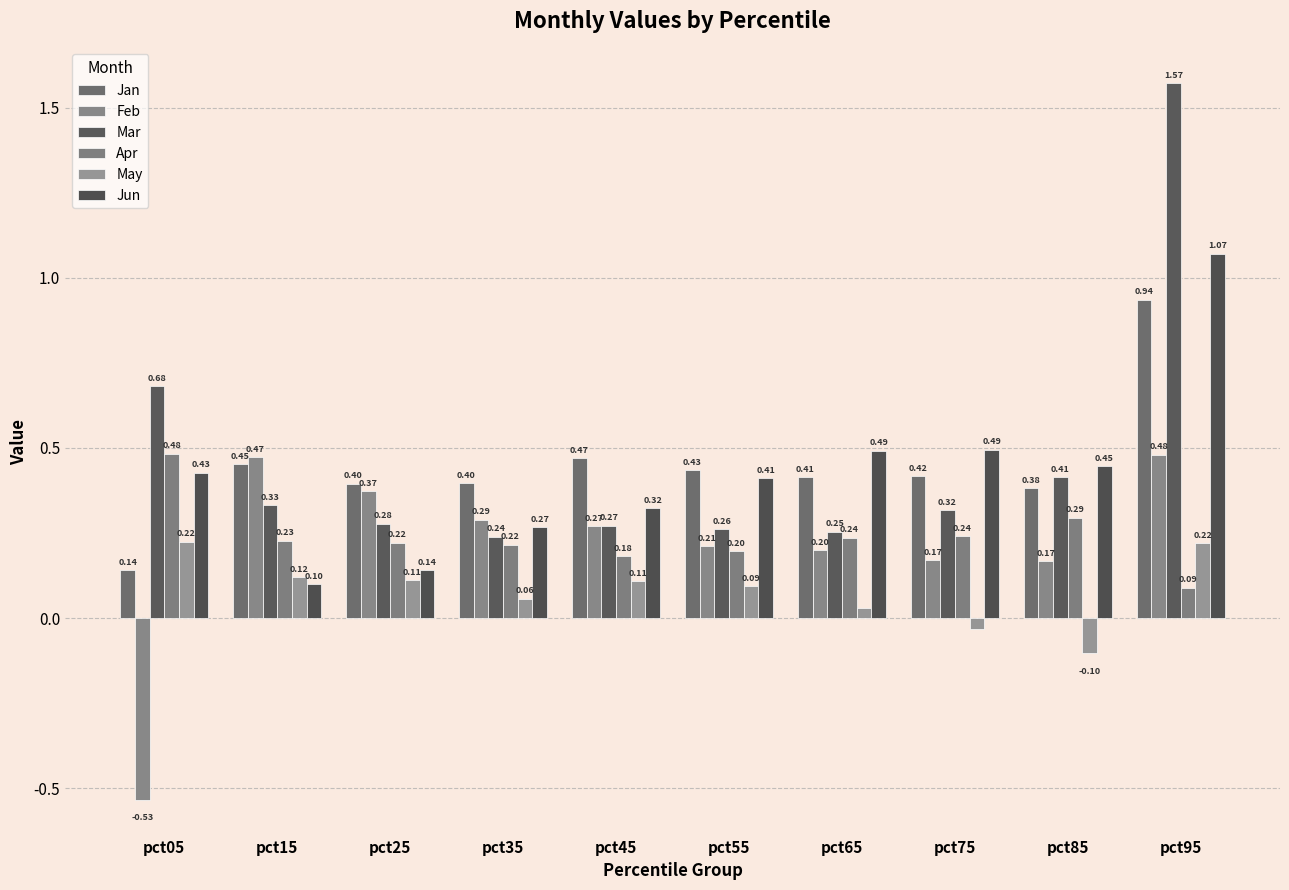

At which label is Apr closest to 0?

pct95